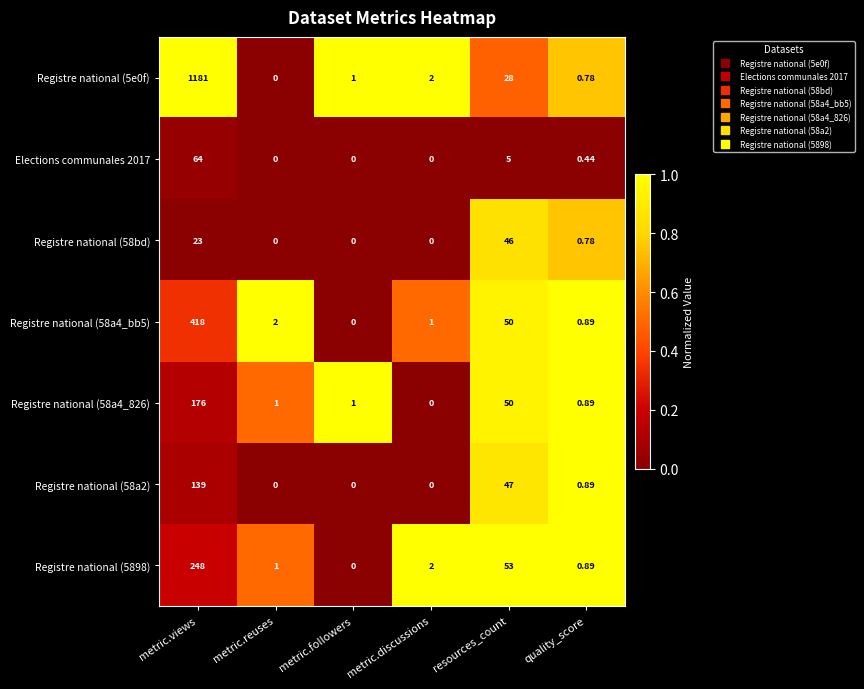

At which label does Registre national (58a4_bb5) reach its minimum?

metric.followers